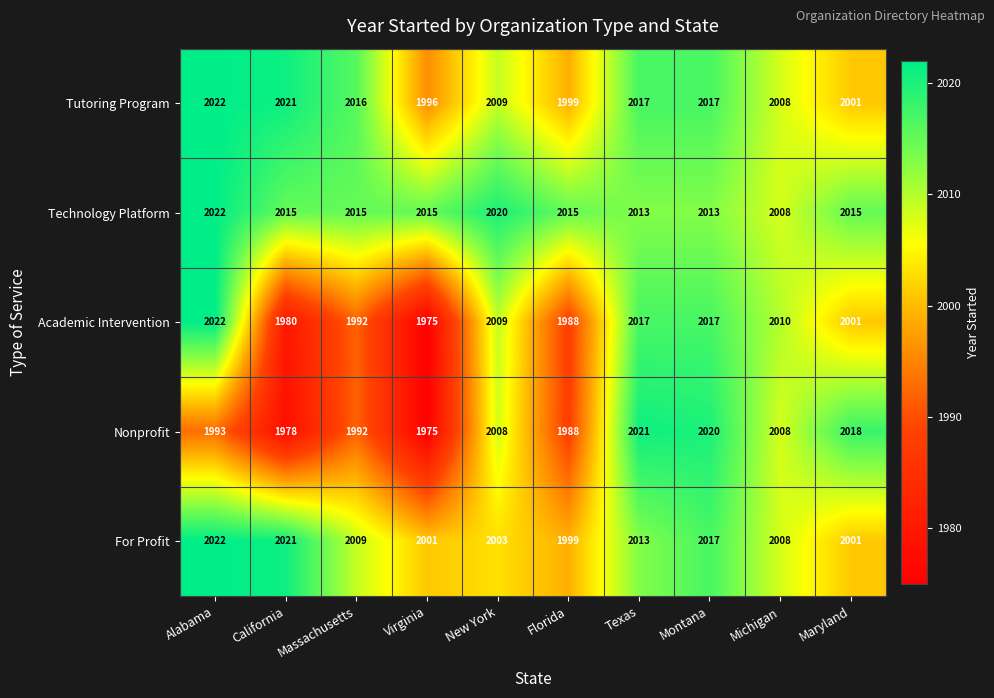

What is the difference between the maximum and minimum values in the Nonprofit series?

46